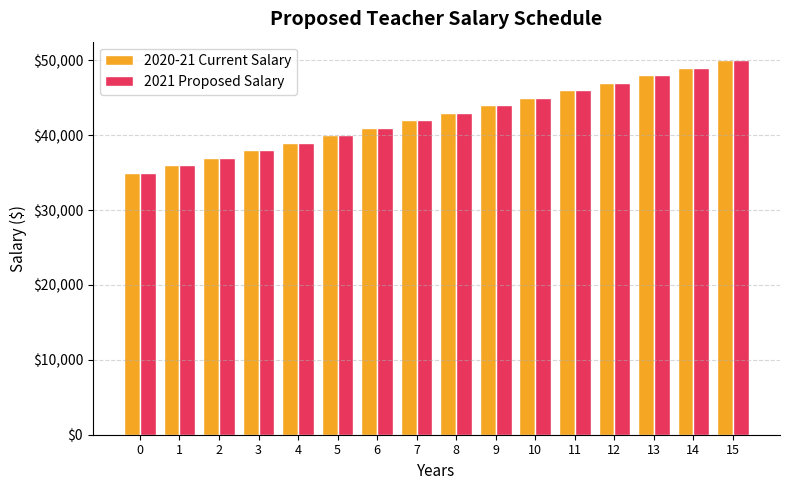

Is it true that 2021 Proposed Salary equals 36000 at 1?

True